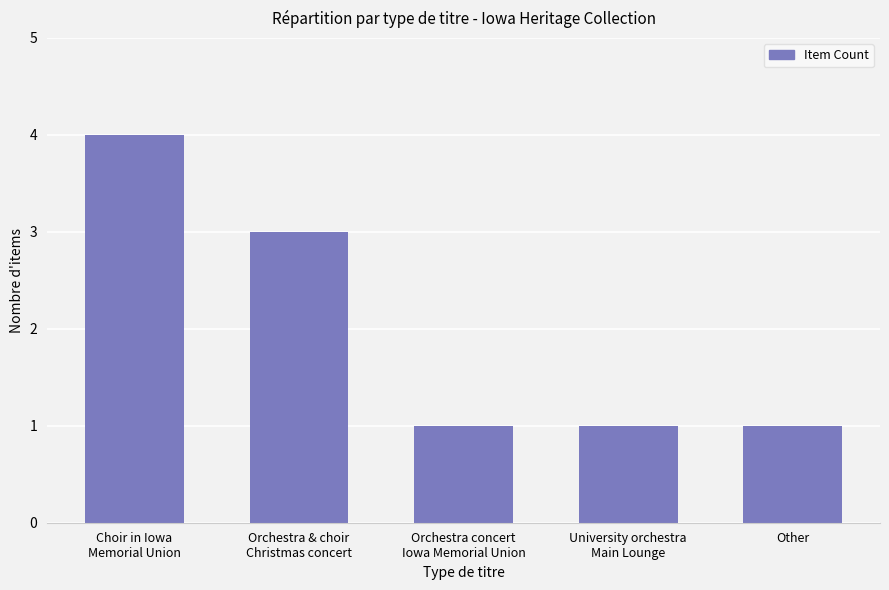

What is the label of the 3rd bar from the right?

Orchestra concert
Iowa Memorial Union